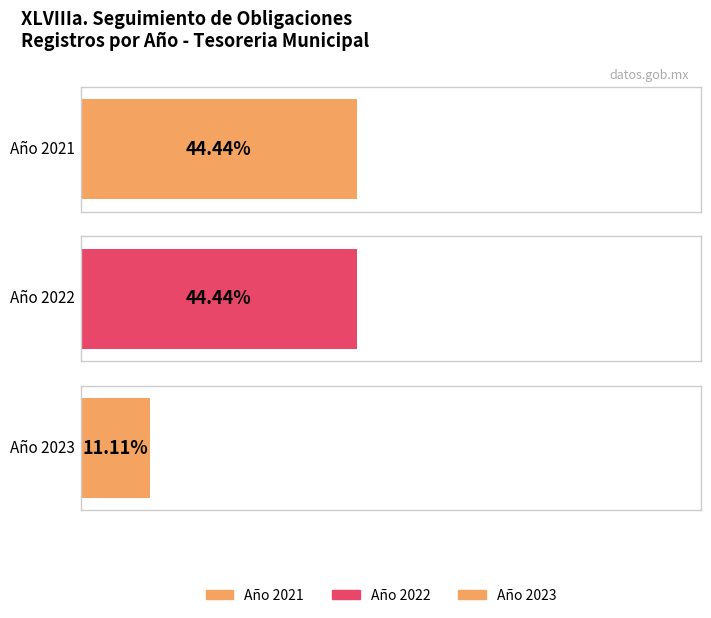

Is it true that the value at 2022 is 2?

False